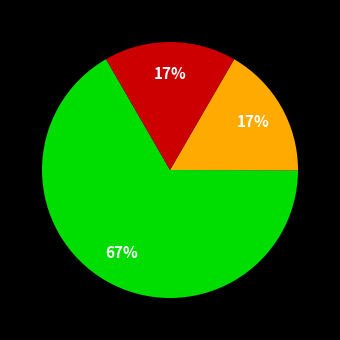

To the nearest percent, what is the average slice percentage?

33%